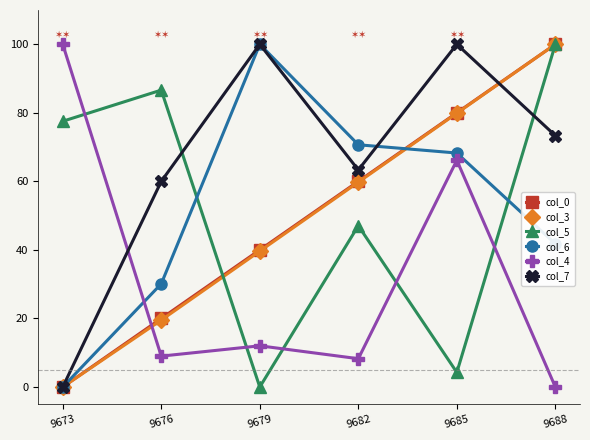

What is the spread (max minus min) of values at 9685?

95.7